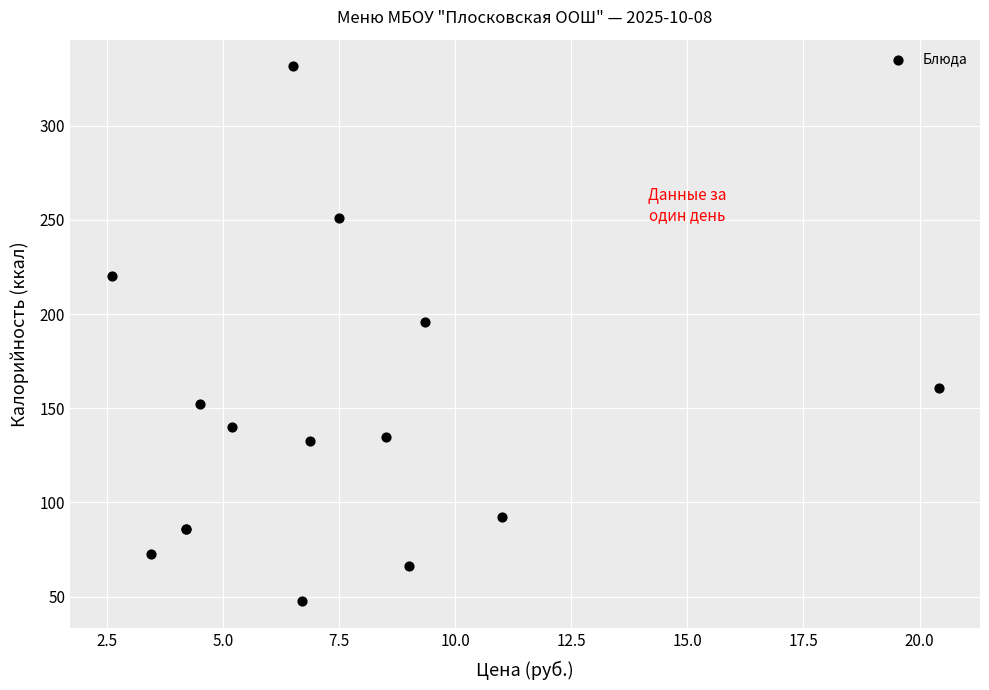

What Y value in the scatter plot is closest to 189?

195.7